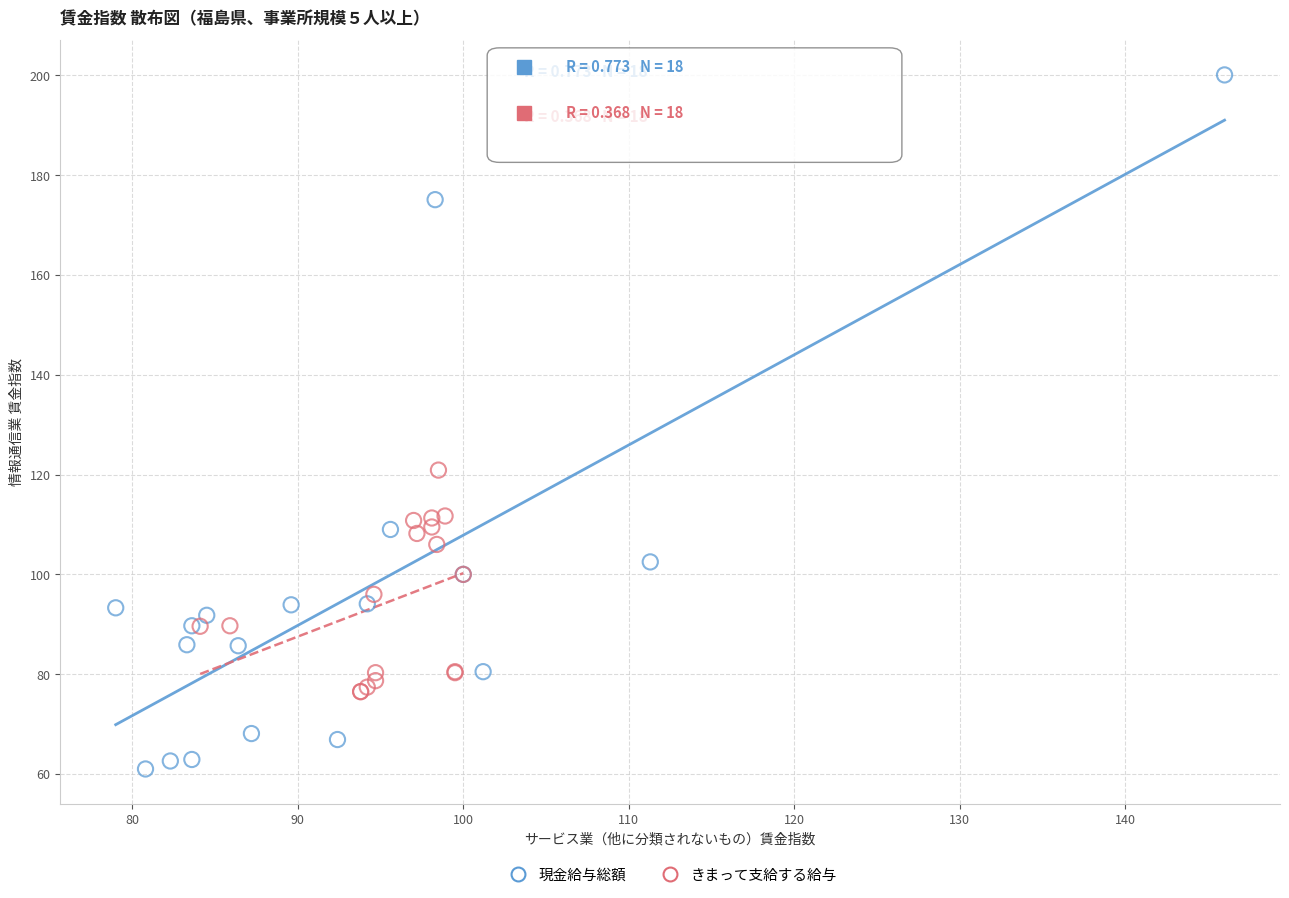

Which series has the largest Y range (max minus min)?

現金給与総額